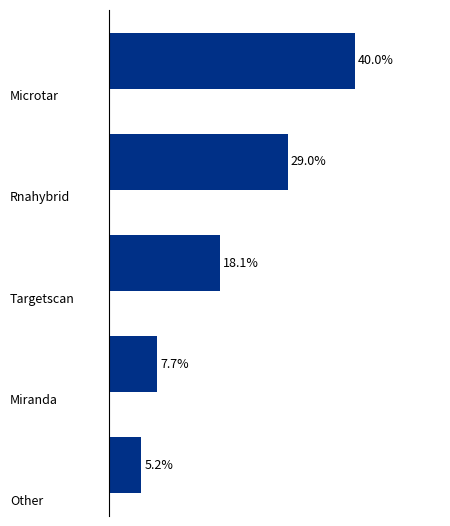

Are the bars horizontal?

Yes